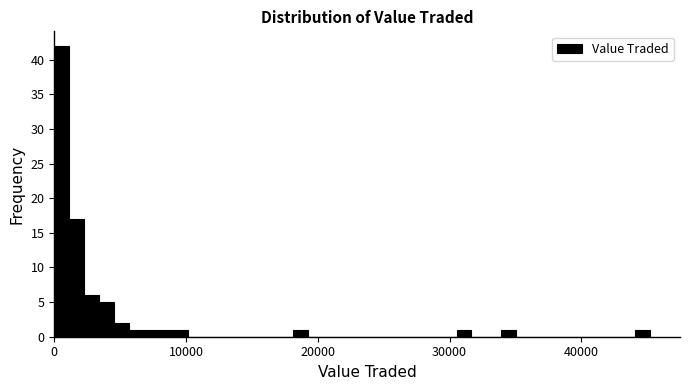

Read against the x-axis, roughly where is the centre of the tallest bar?

1000